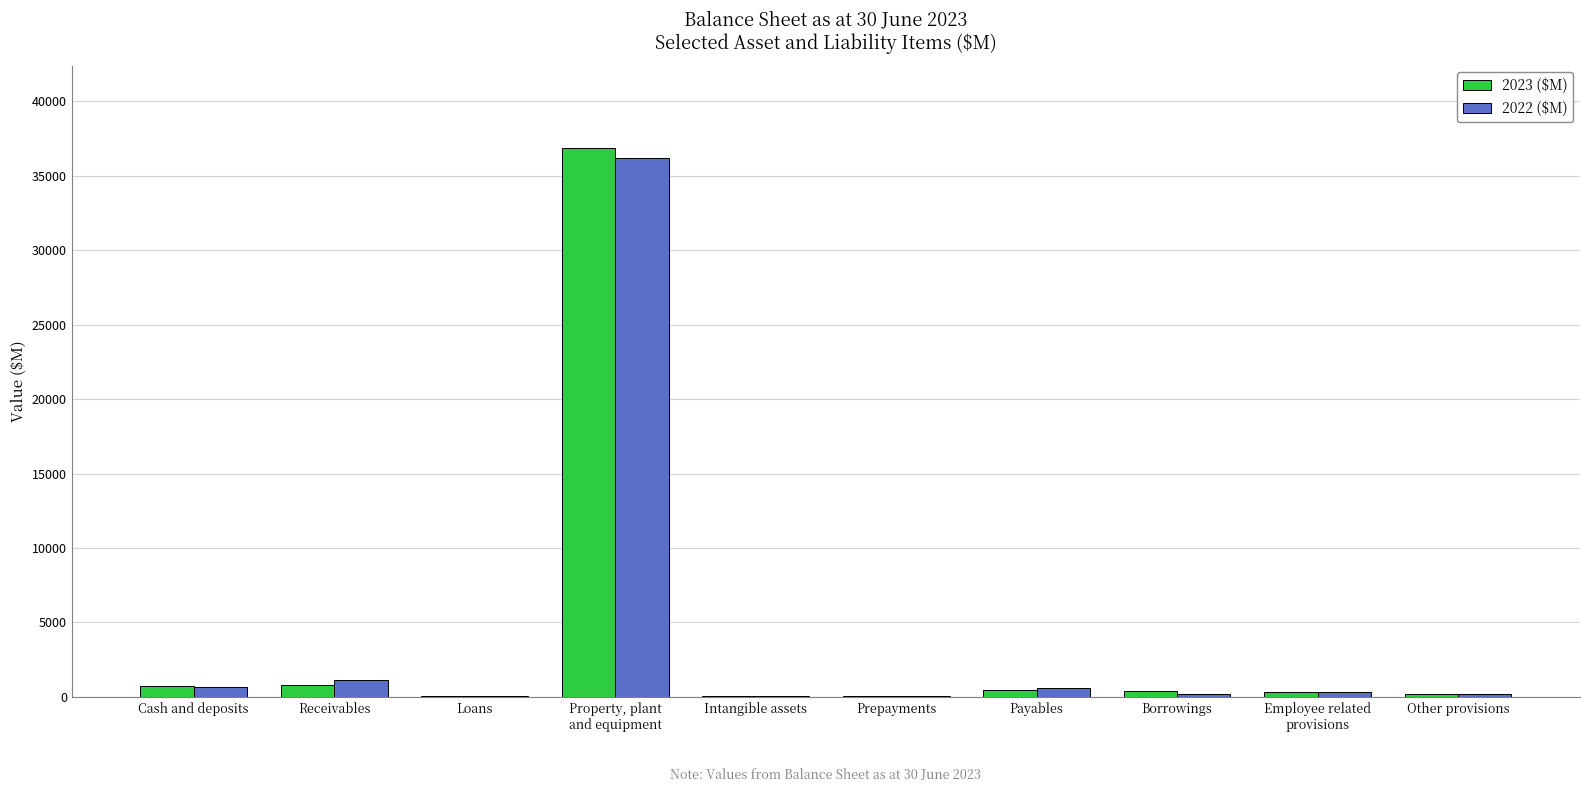

Does the chart contain stacked bars?

No